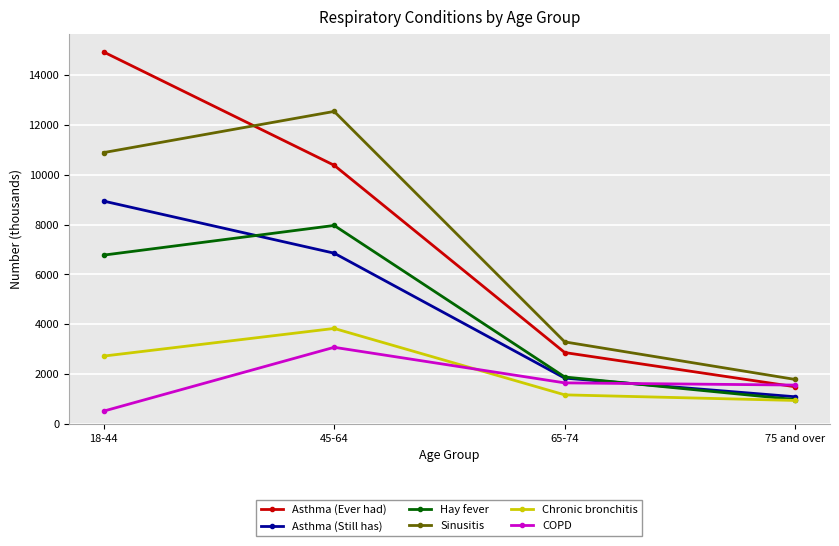

What is the sum of the Sinusitis values at 65-74 and 45-64?

15833